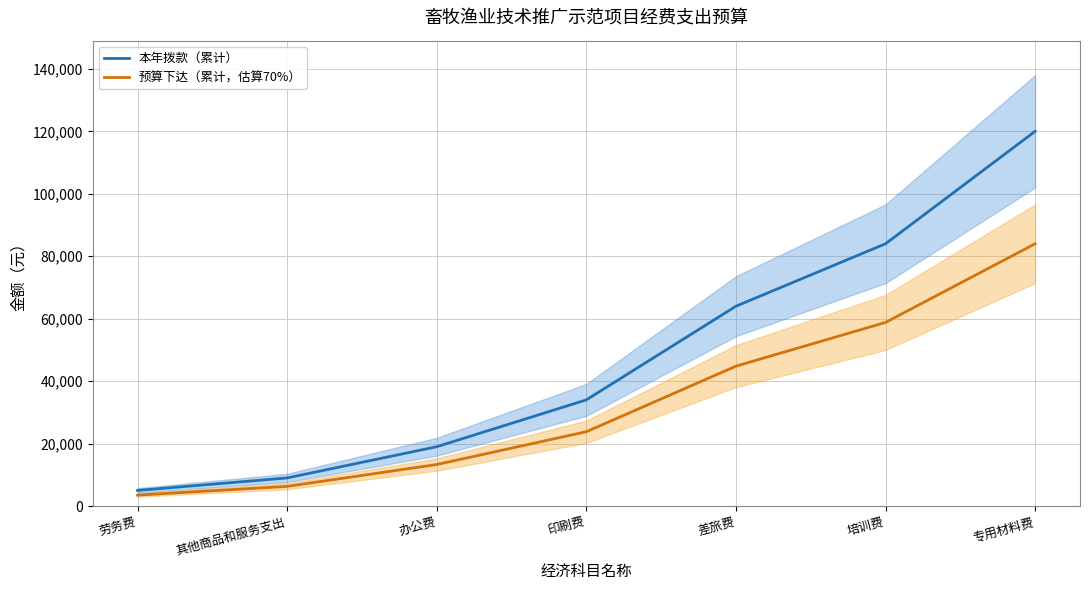

Which series has the largest total across all categories?

本年拨款（累计）